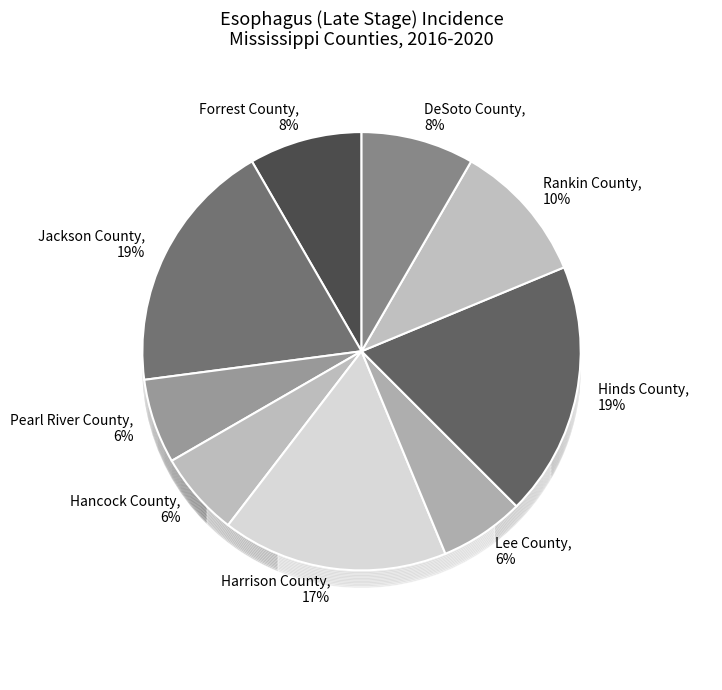

Count the number of slices in the pie.

9